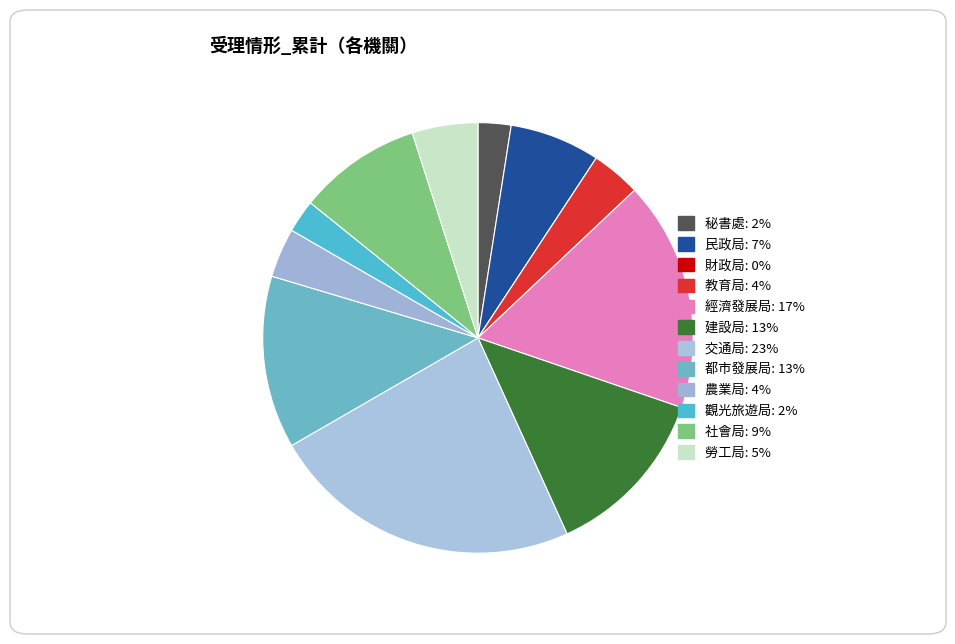

Does any single category account for the majority?

No